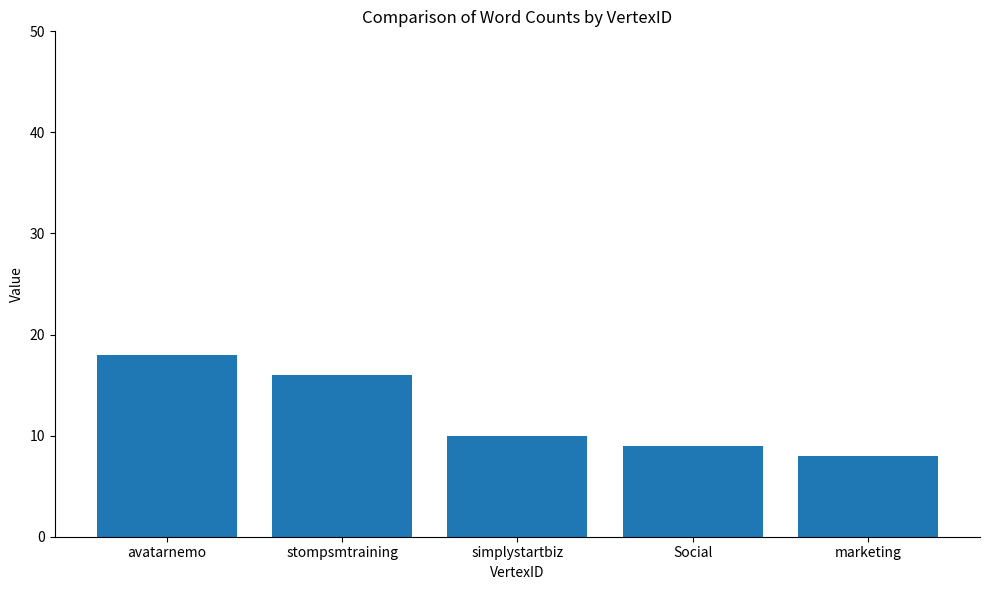

Reading left to right, what are all the values shown in this chart?

avatarnemo=18	stompsmtraining=16	simplystartbiz=10	Social=9	marketing=8